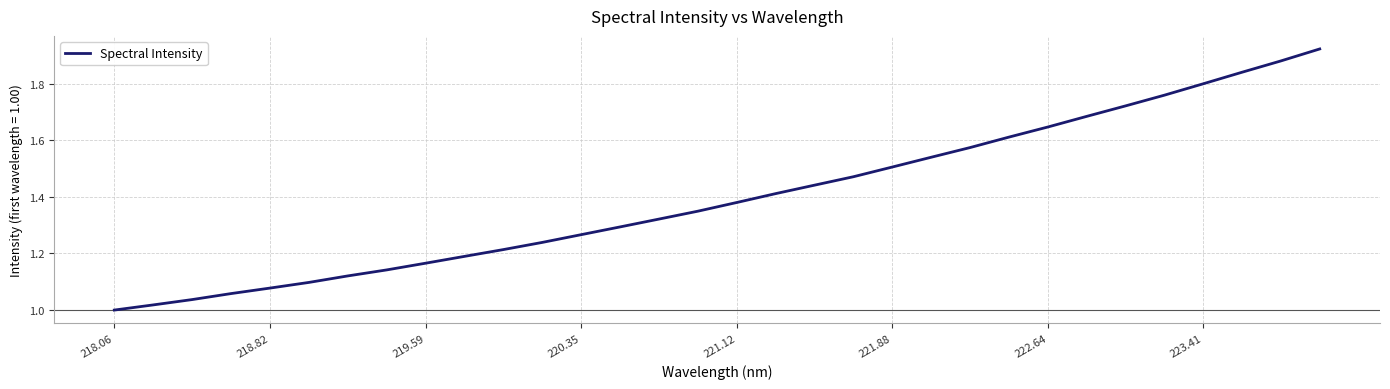

Does the chart have visible grid lines?

Yes